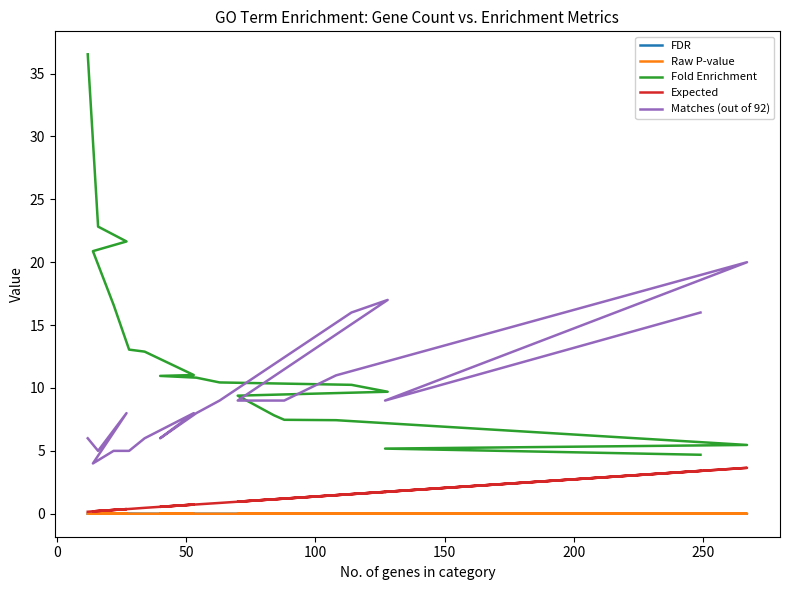

True or false: Raw P-value and Fold Enrichment intersect in this chart.

False